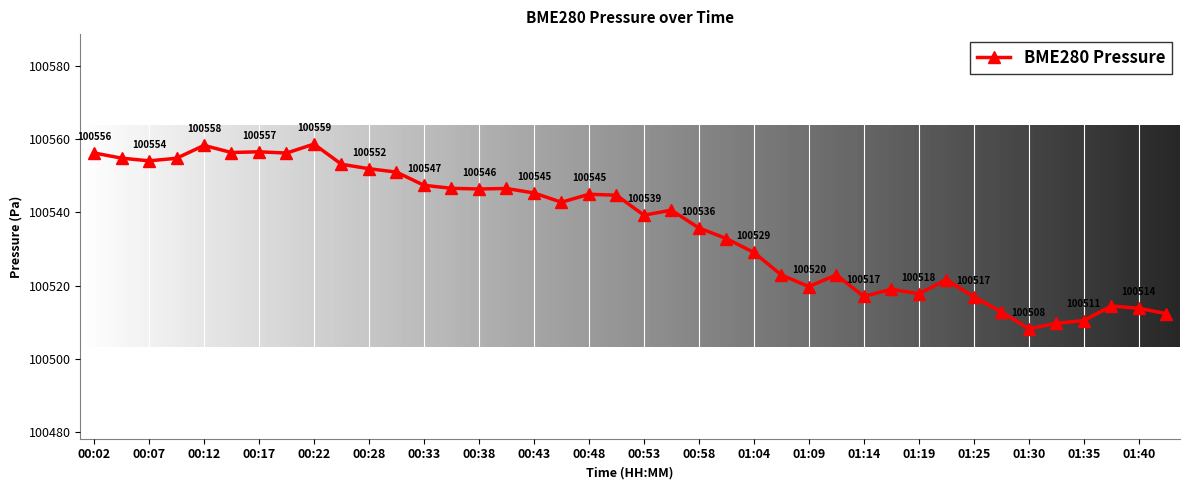

Is this an area chart (filled region under the line)?

No